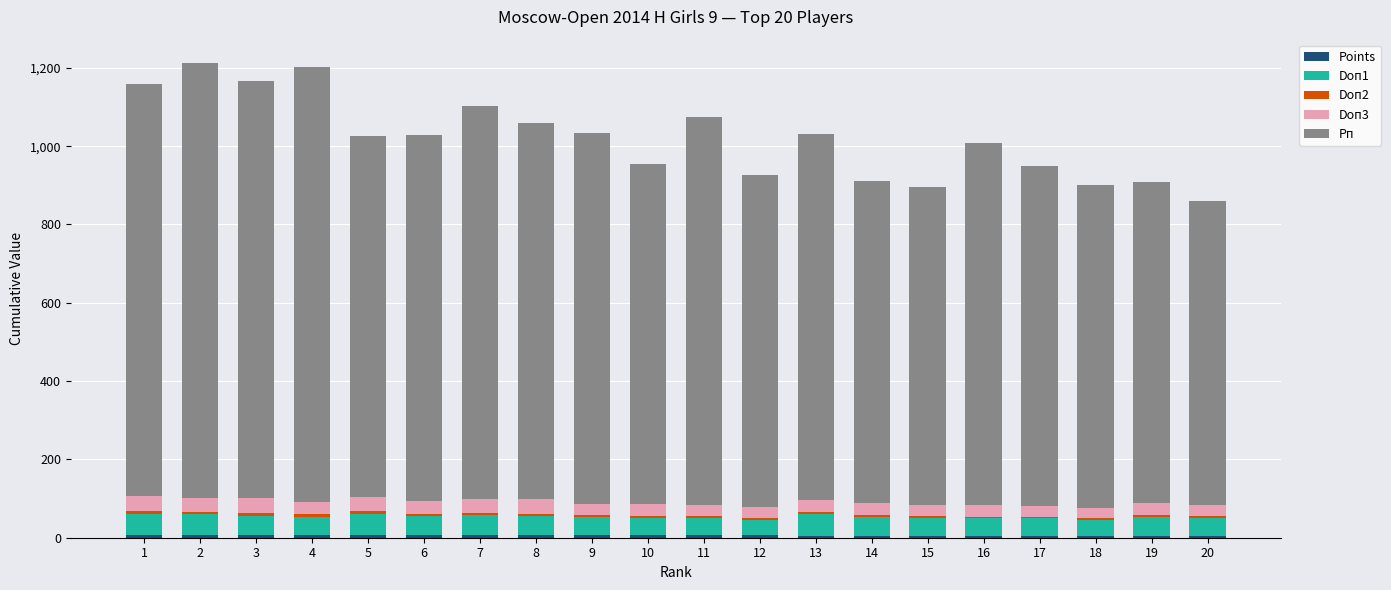

How many data points does each series have?

20